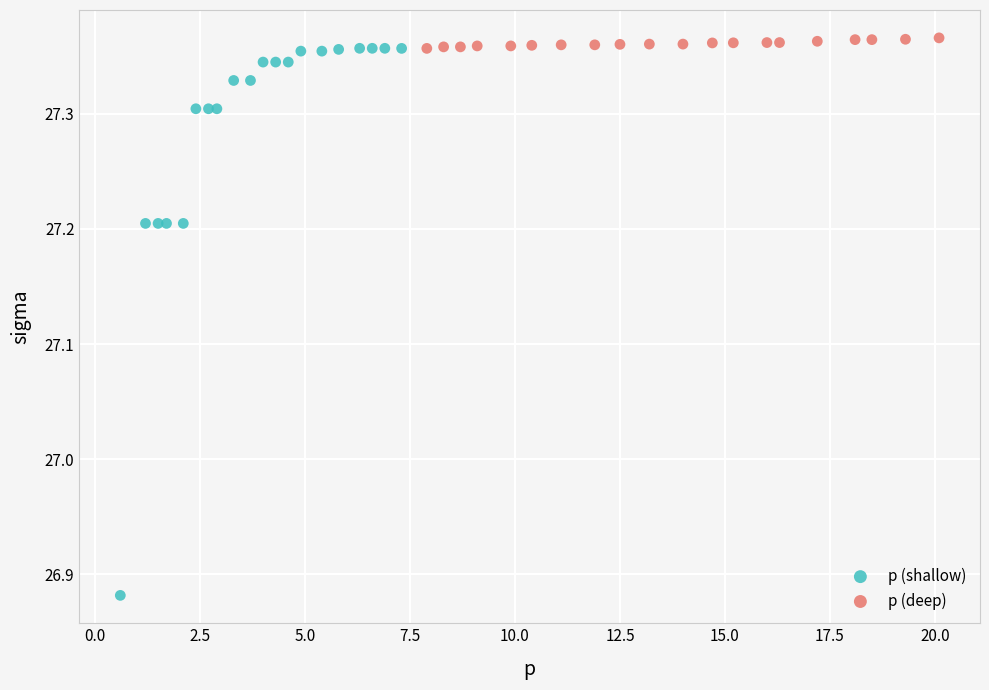

Which series reaches the minimum Y coordinate?

p (shallow)